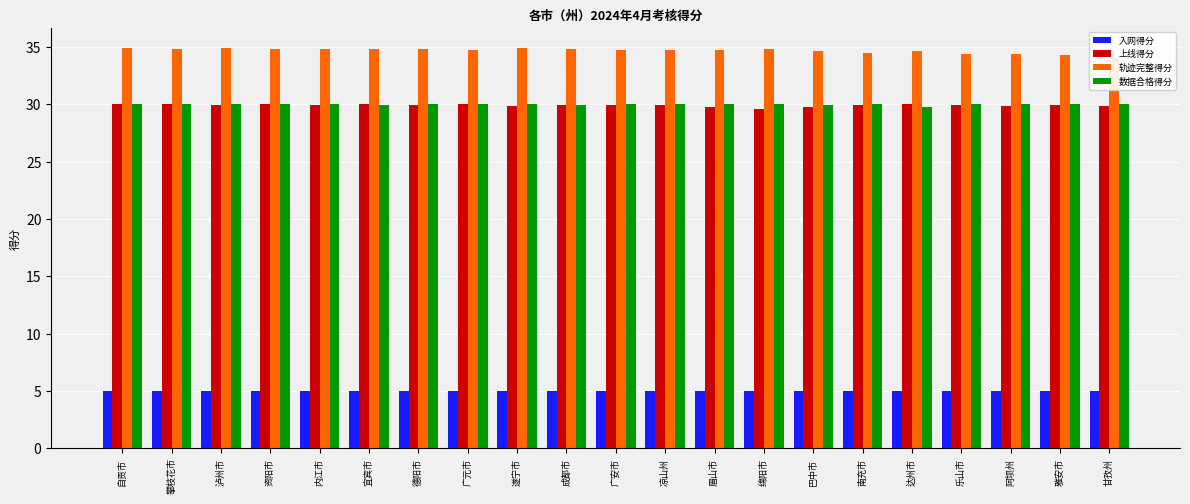

Rank the series at 南充市 from highest to lowest value.

轨迹完整得分, 数据合格得分, 上线得分, 入网得分